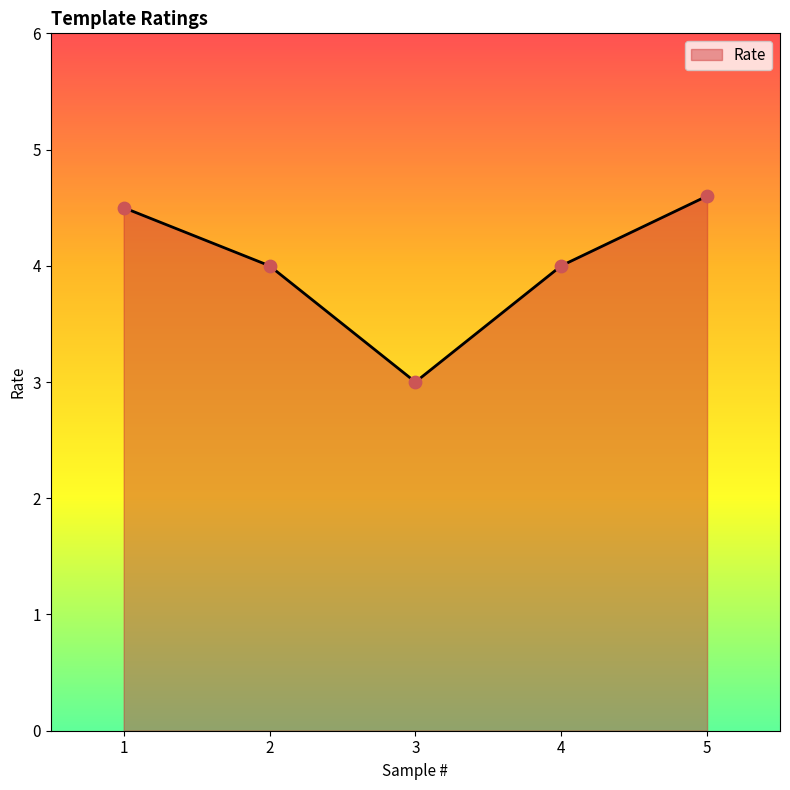

What is the change in value from 4 to 5?

+0.6